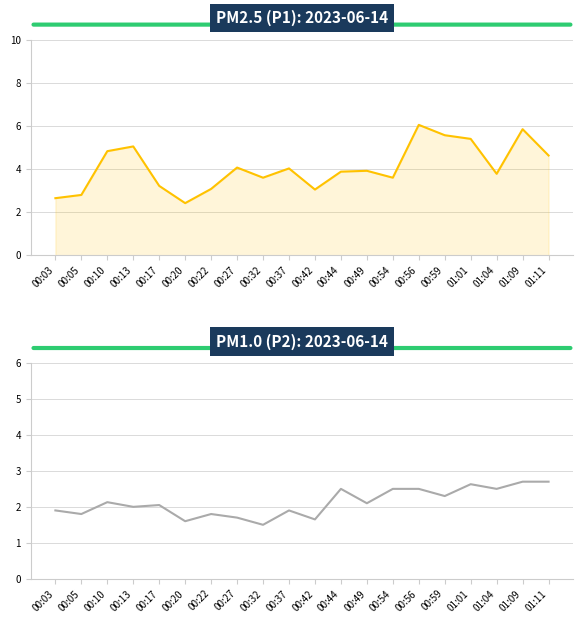

What is the label of the 9th point from the right?

00:44